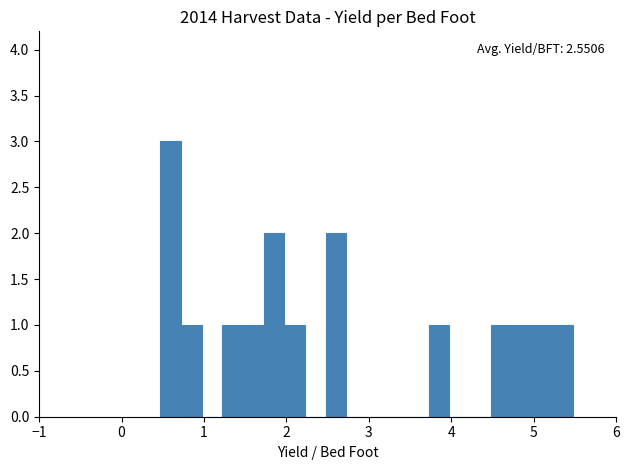

Around what value on the x-axis is the tallest bar? Give the approximate position of its centre, as read against the axis.

0.6